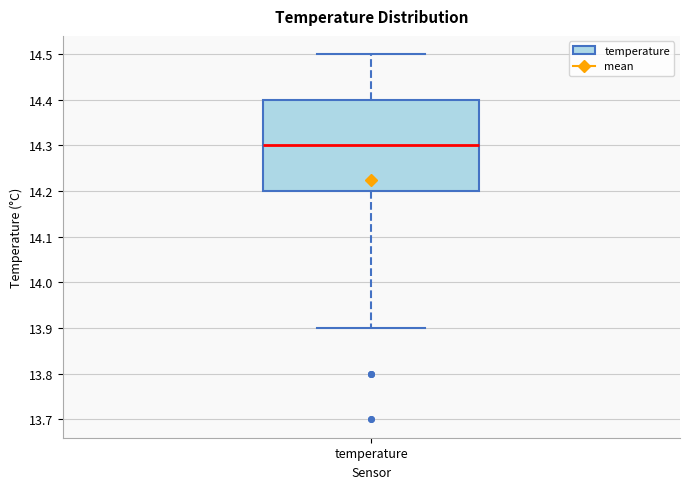

Transcribe this box plot: give where the median line is, the range the box spans, and where the two whiskers end, as read against the y-axis. The values are not printed on the chart, so give them approximately, as read against the axis.

median 14.3, box 14.2 to 14.4, whiskers 13.9 to 14.5